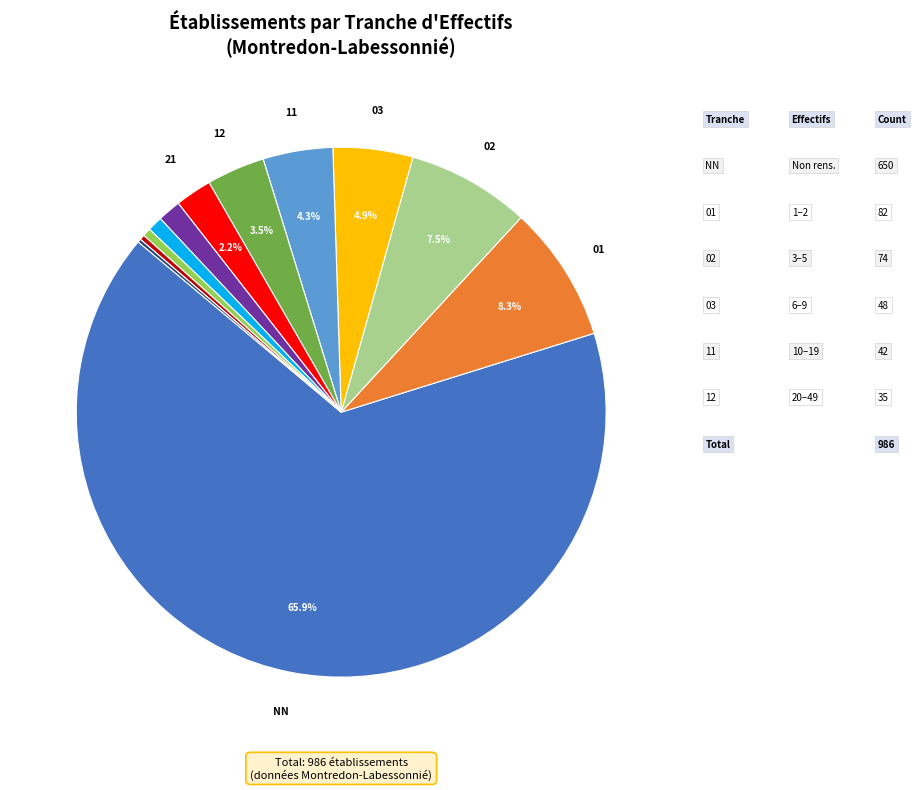

Does any single category account for the majority?

Yes